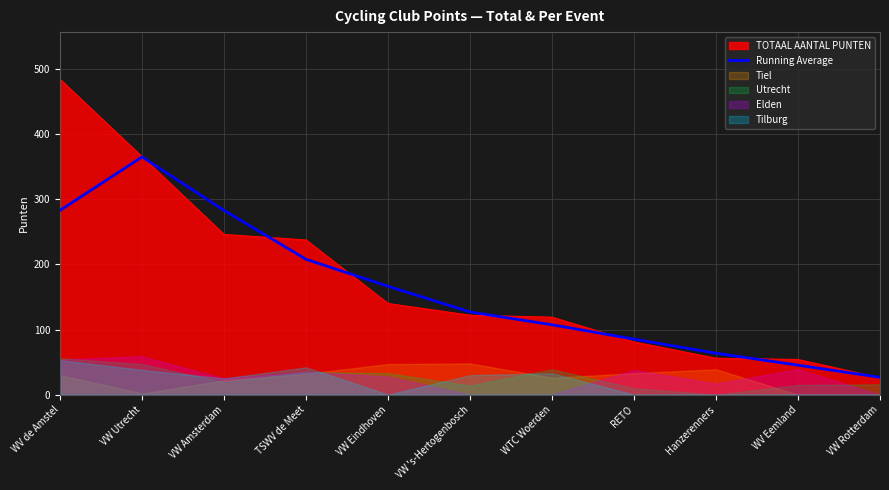

Reading left to right, transcribe all the data shown in this chart.

WV de Amstel=283.1	VW Utrecht=365.1	VW Amsterdam=282.9	TSWV de Meet=207.8	VW Eindhoven=166.5	VW 's-Hertogenbosch=127.0	WTC Woerden=107.3	RETO=85.3	Hanzerenners=63.7	WV Eemland=45.4	VW Rotterdam=26.7